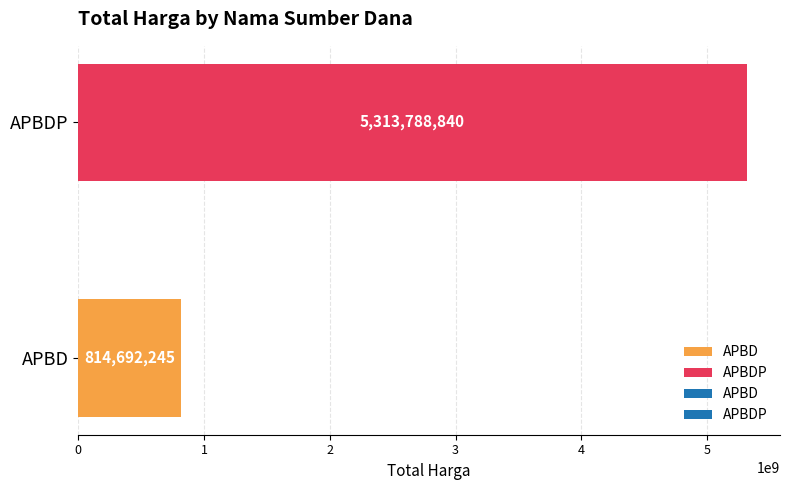

At which label is the value closest to 3064240542?

APBD